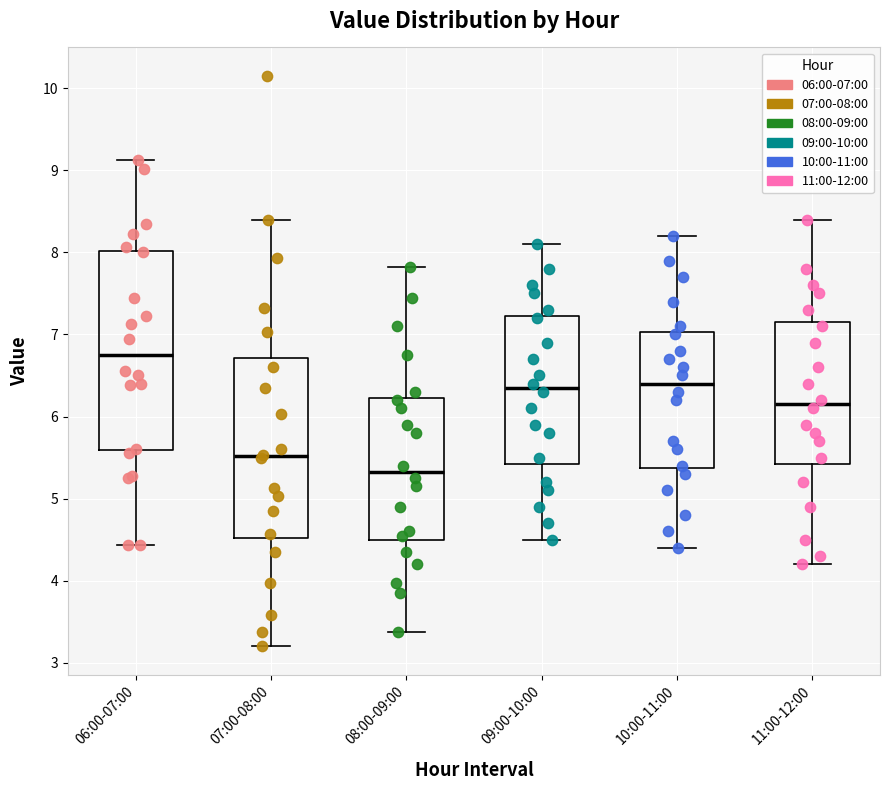

Reading left to right, read every box against the y-axis: the position of its median line, the range the box covers, and the ends of its whiskers. The values are not printed on the chart, so give them approximately, as read against the axis.

06:00-07:00: median 6.8, box 5.6 to 8.0, whiskers 4.4 to 9.1
07:00-08:00: median 5.5, box 4.5 to 6.7, whiskers 3.2 to 8.4
08:00-09:00: median 5.3, box 4.5 to 6.2, whiskers 3.4 to 7.8
09:00-10:00: median 6.4, box 5.4 to 7.2, whiskers 4.5 to 8.1
10:00-11:00: median 6.4, box 5.4 to 7.0, whiskers 4.4 to 8.2
11:00-12:00: median 6.2, box 5.4 to 7.2, whiskers 4.2 to 8.4